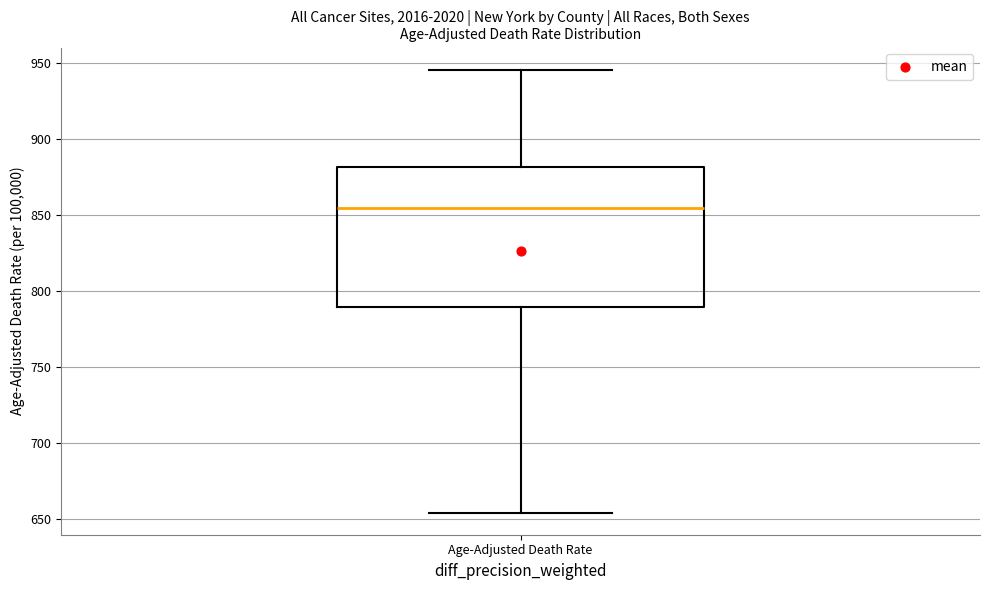

Read this box plot against the y-axis: the position of the median line, the range covered by the box, and the ends of both whiskers. The values are not printed on the chart, so give them approximately, as read against the axis.

median 855, box 790 to 880, whiskers 655 to 945